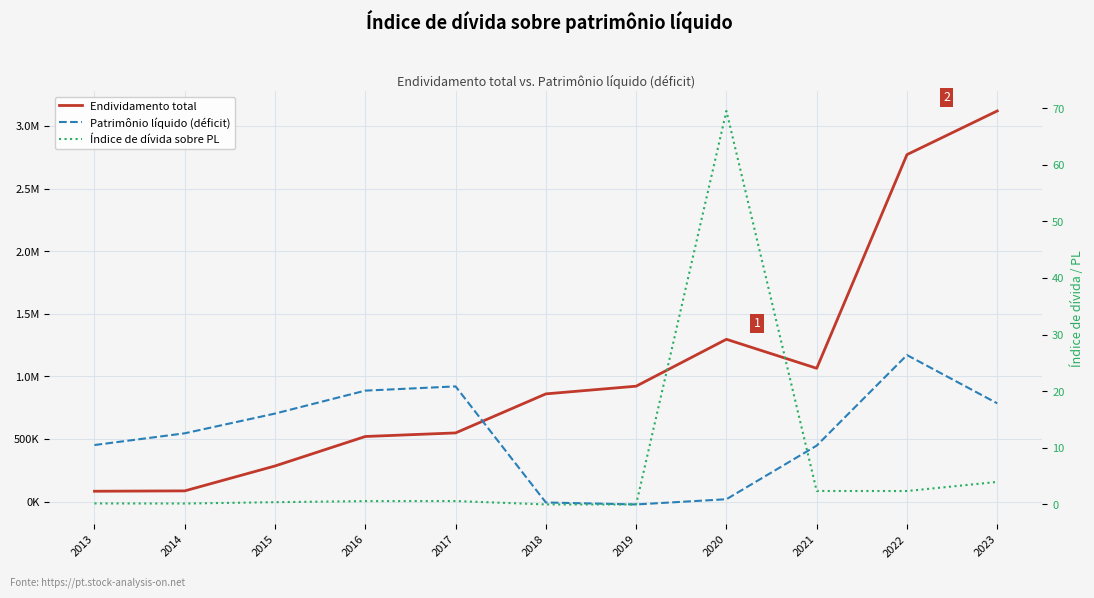

Between 2014 and 2017, which series saw the biggest shift?

Endividamento total